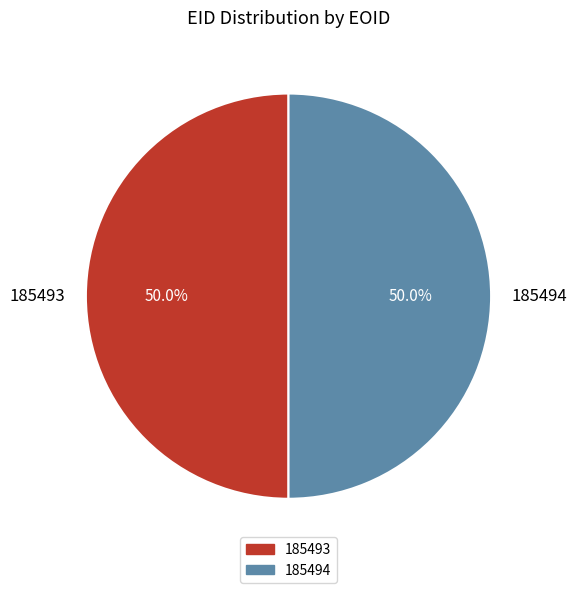

Combined, what portion of the pie is 185494 and 185493?

100.0%